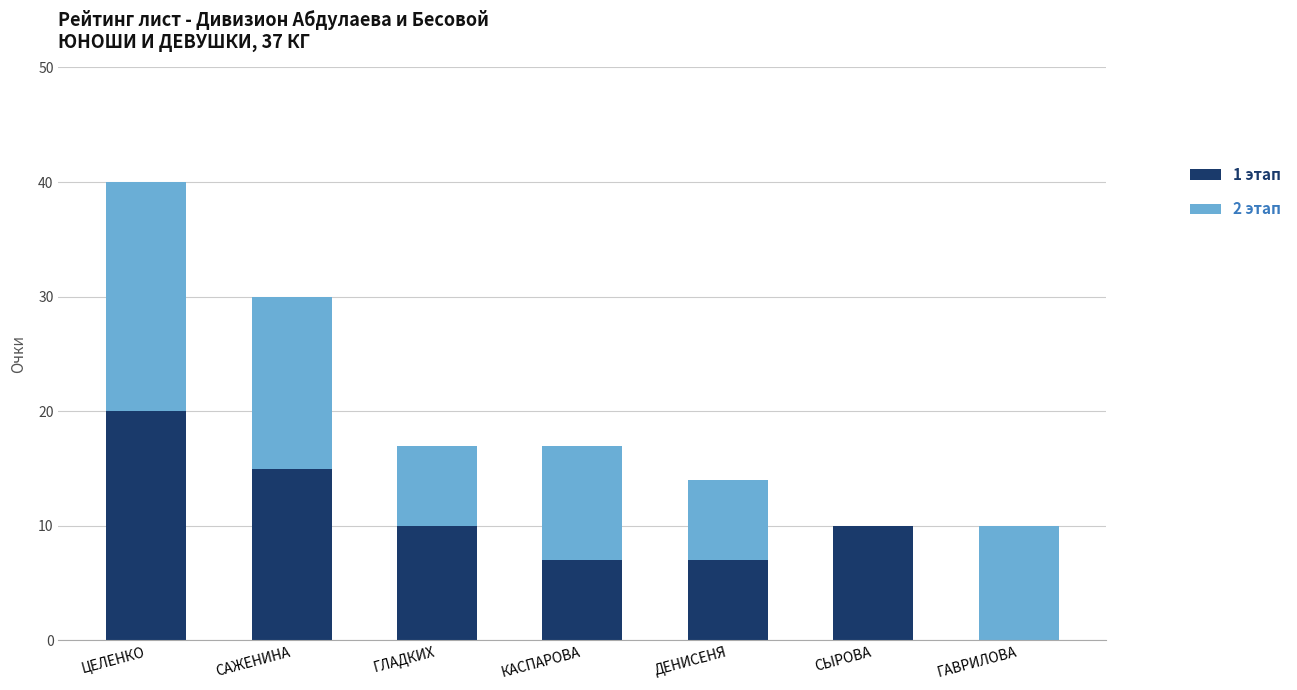

True or false: 1 этап has a value of 10 at СЫРОВА.

True